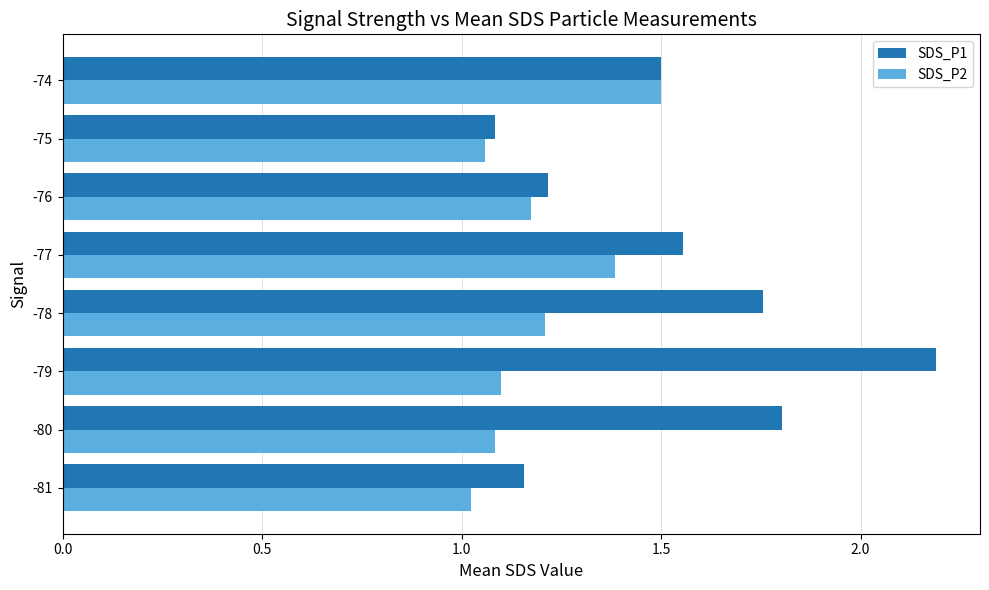

Which series has the largest total across all categories?

SDS_P1